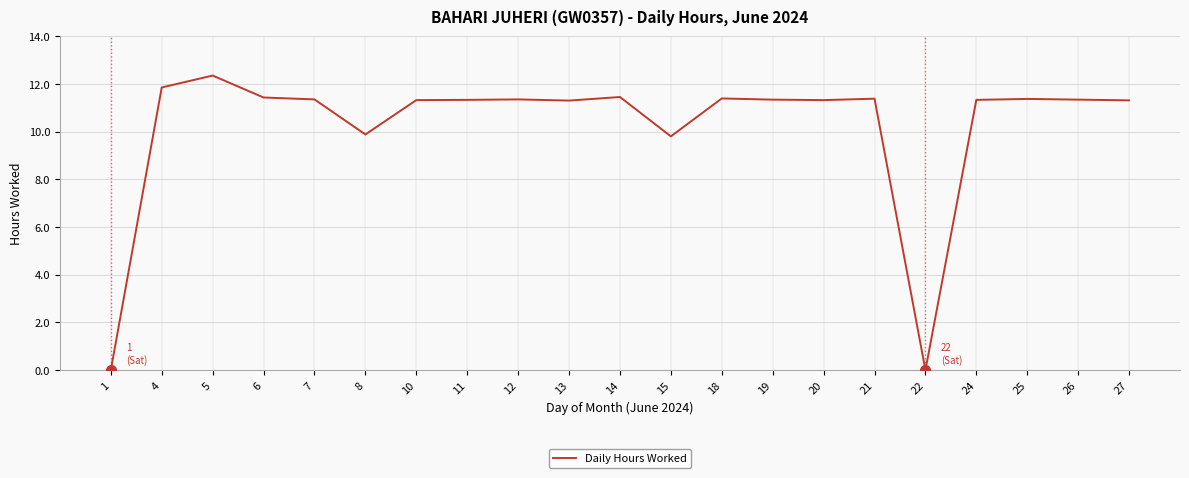

Approximately how many times larger is the value at 21 compared to 6?

1.0